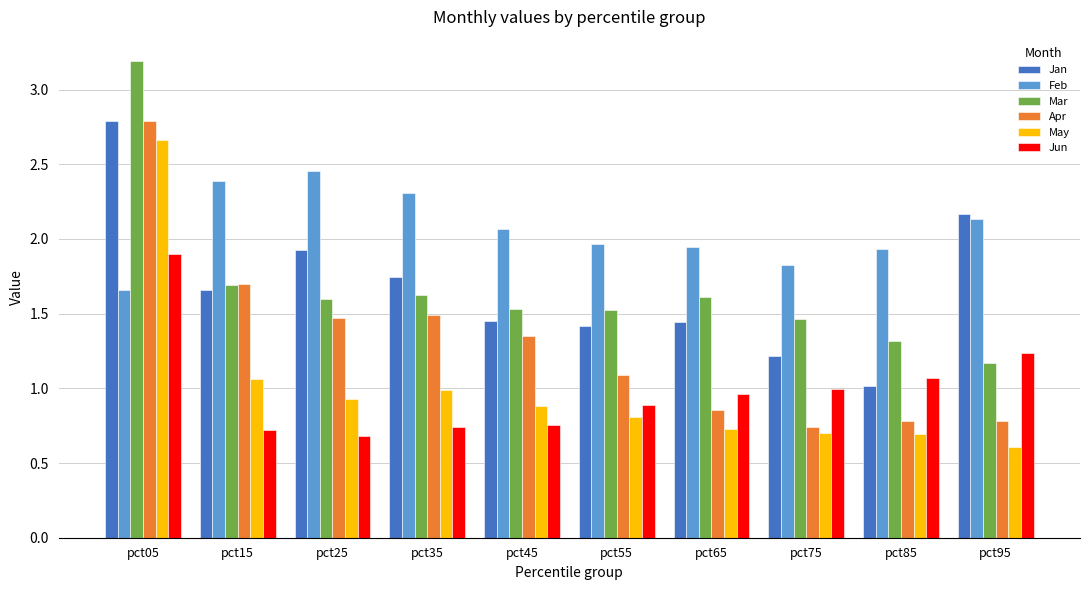

What value does the Mar series have at pct65?

1.6